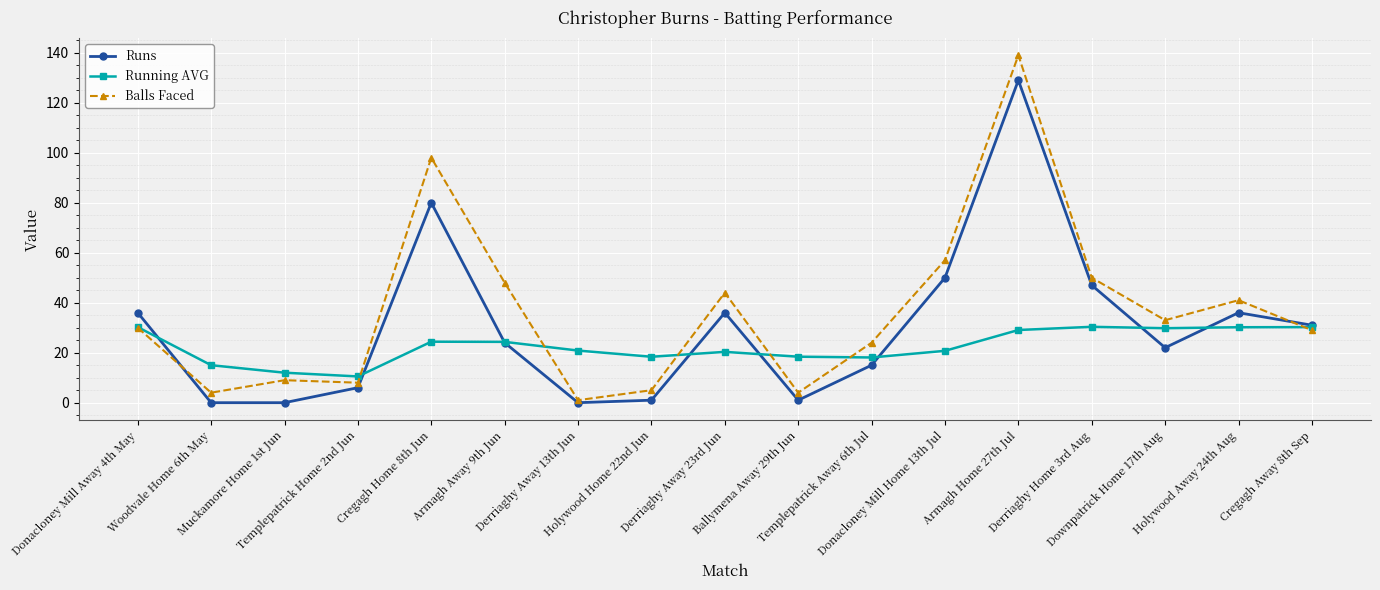

At which label does Balls Faced reach its minimum?

Derriaghy Away 13th Jun